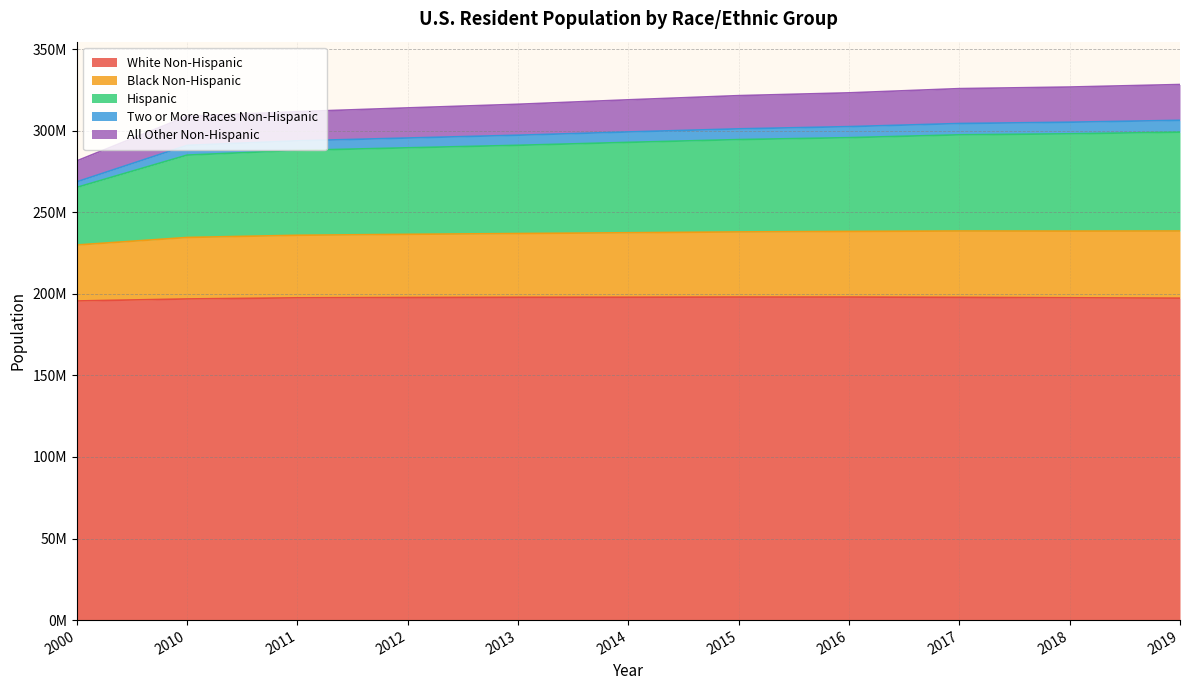

The value of Two or More Races Non-Hispanic at 2018 is 81790818. True or false?

False